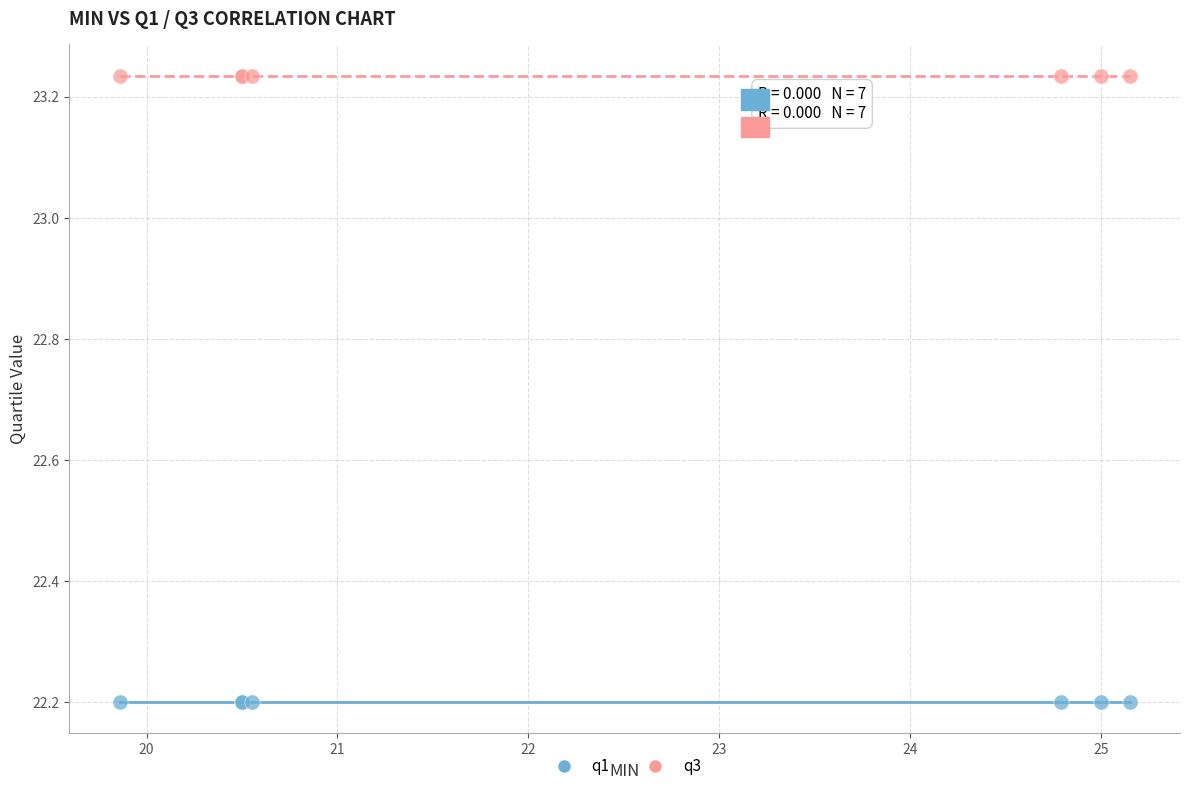

Which series contains the highest Y value?

q3